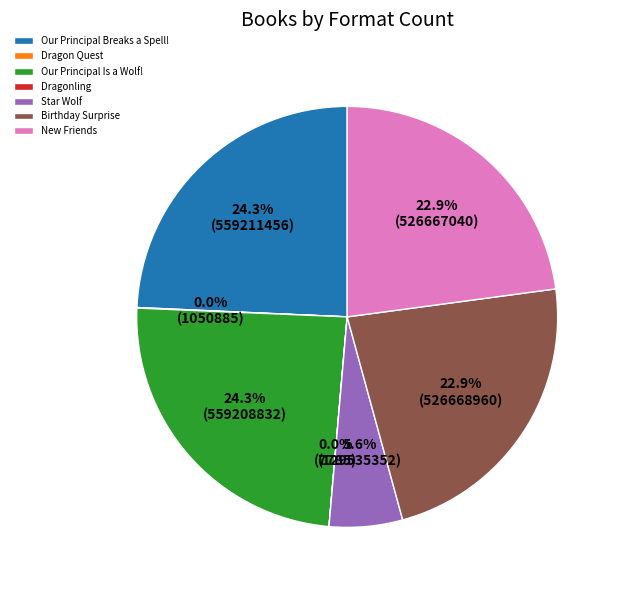

How much of the chart is everything except Our Principal Is a Wolf!?

75.7%